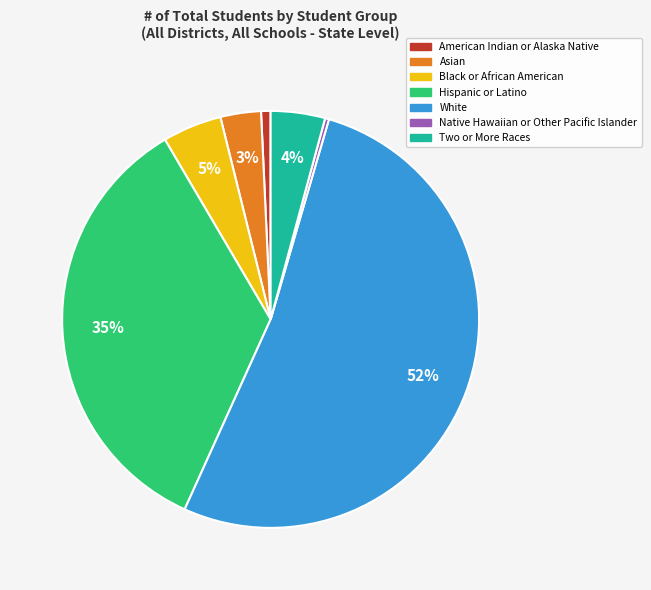

What percentage is the American Indian or Alaska Native slice, to the nearest percent?

1%